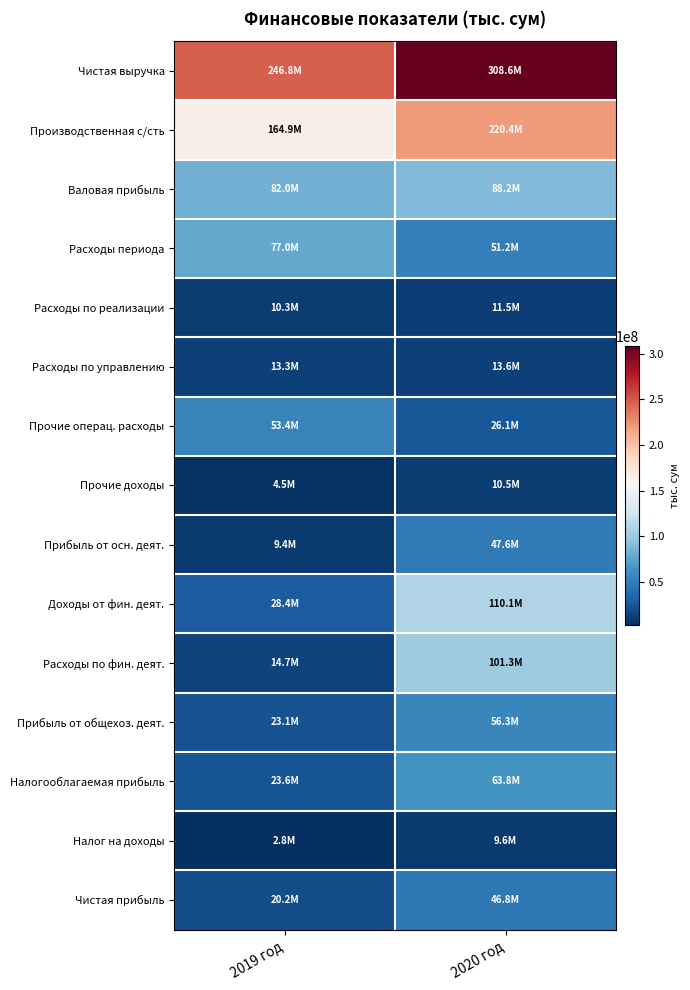

Which series has the widest spread of values?

Расходы по фин. деят.